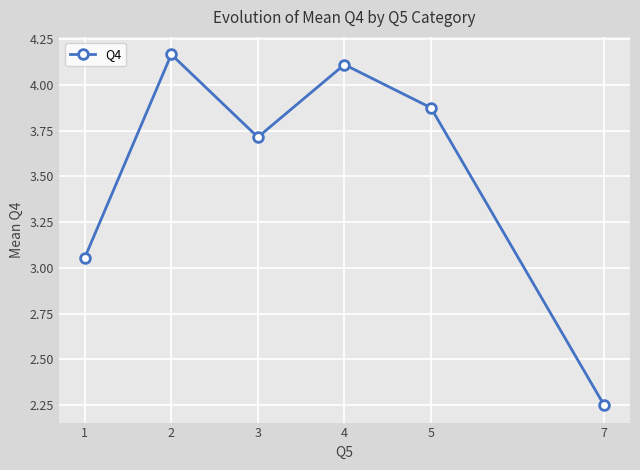

True or false: there are more than 0 points higher than both neighbors.

True